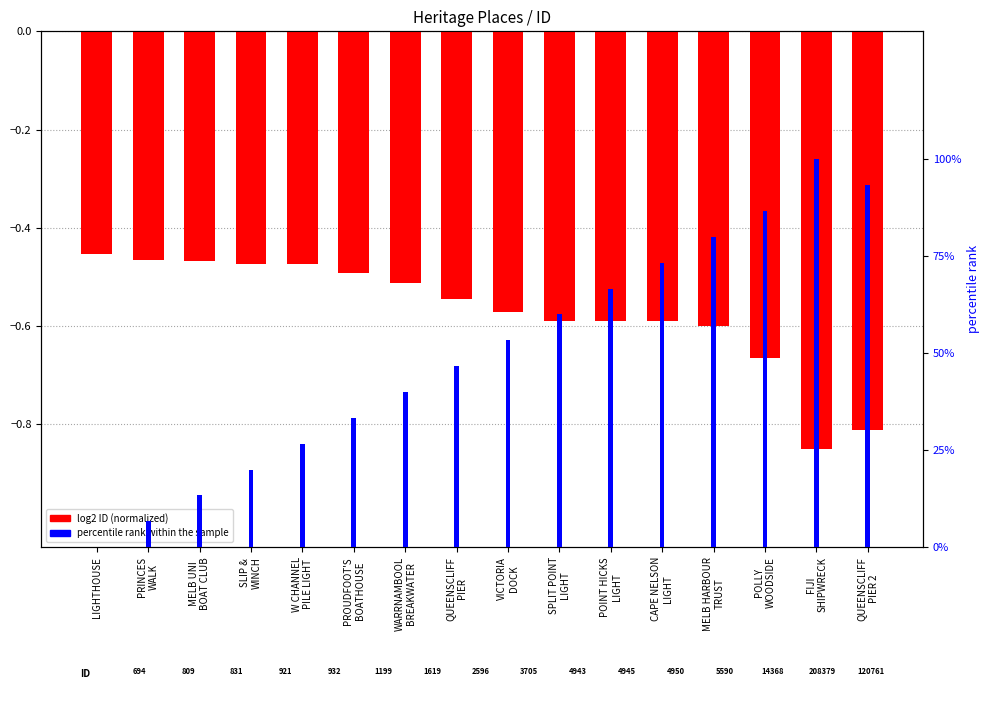

At which category is the sum across all series the highest?

FIJI
SHIPWRECK